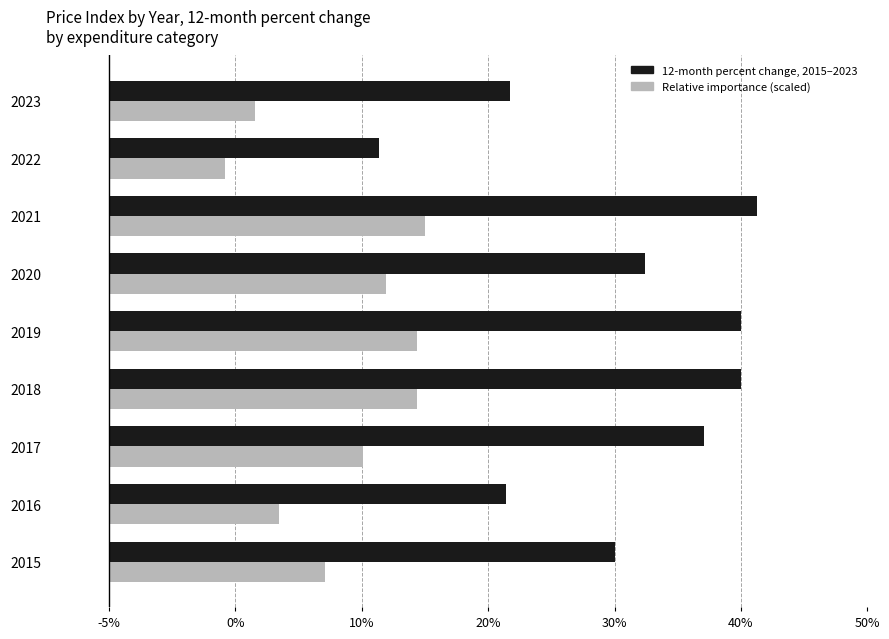

What are all the series names shown in the legend?

12-month percent change, 2015–2023, Relative importance (scaled)